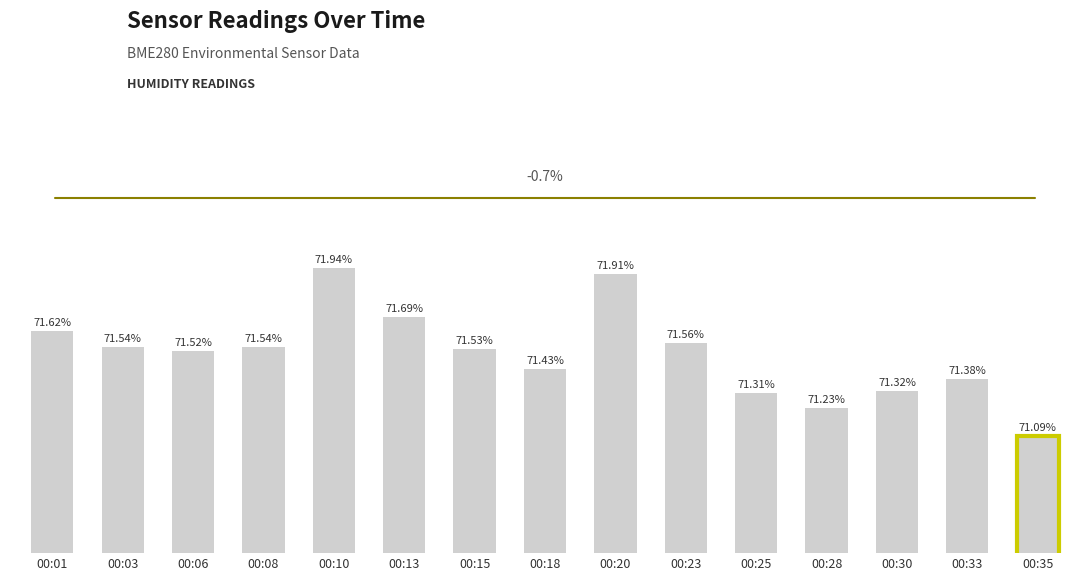

Are the bars grouped side by side (vs. stacked)?

No